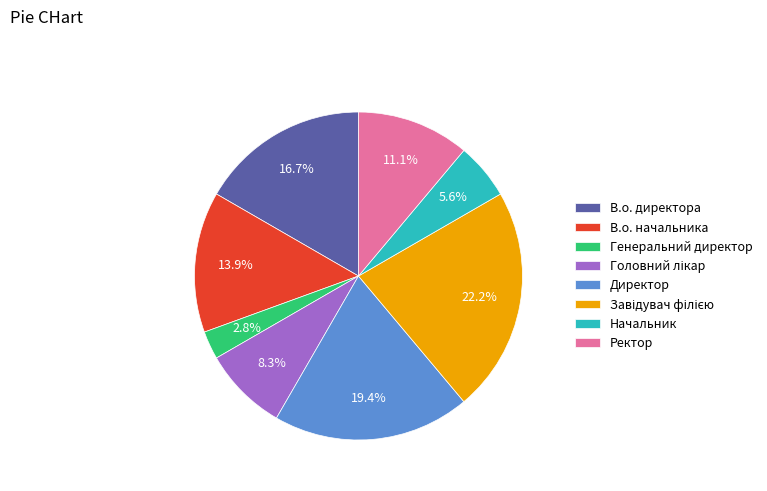

Which has a higher value, Ректор or В.о. директора?

В.о. директора